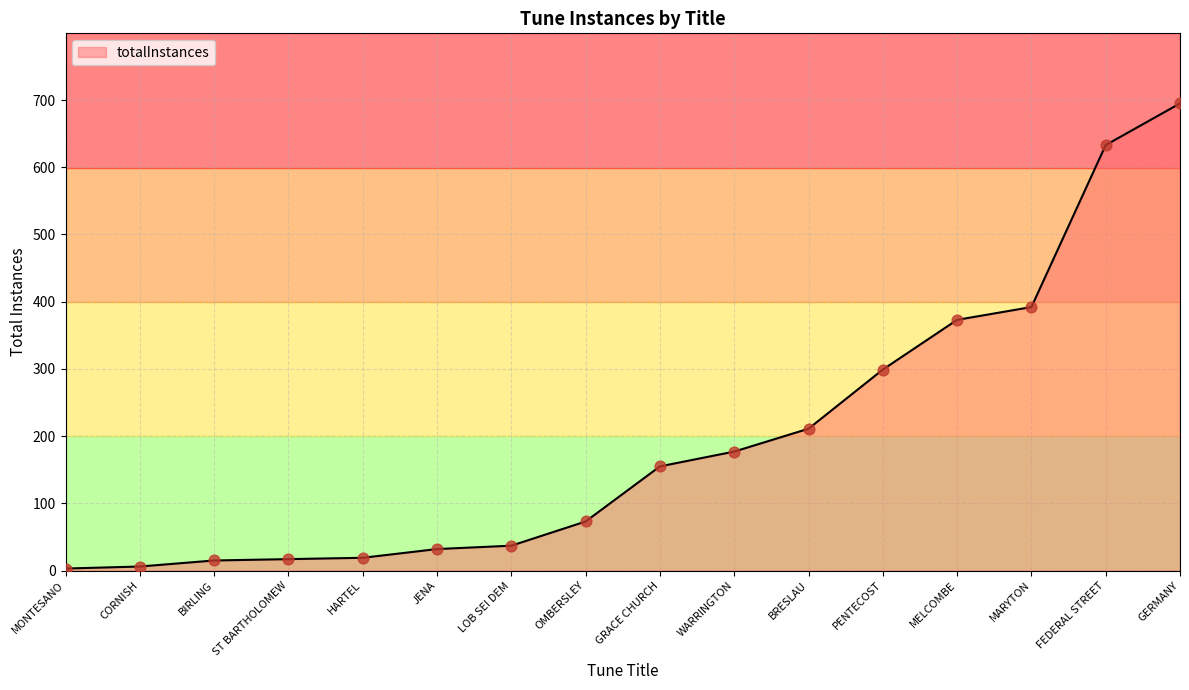

What is the change in value from CORNISH to ST BARTHOLOMEW?

+11